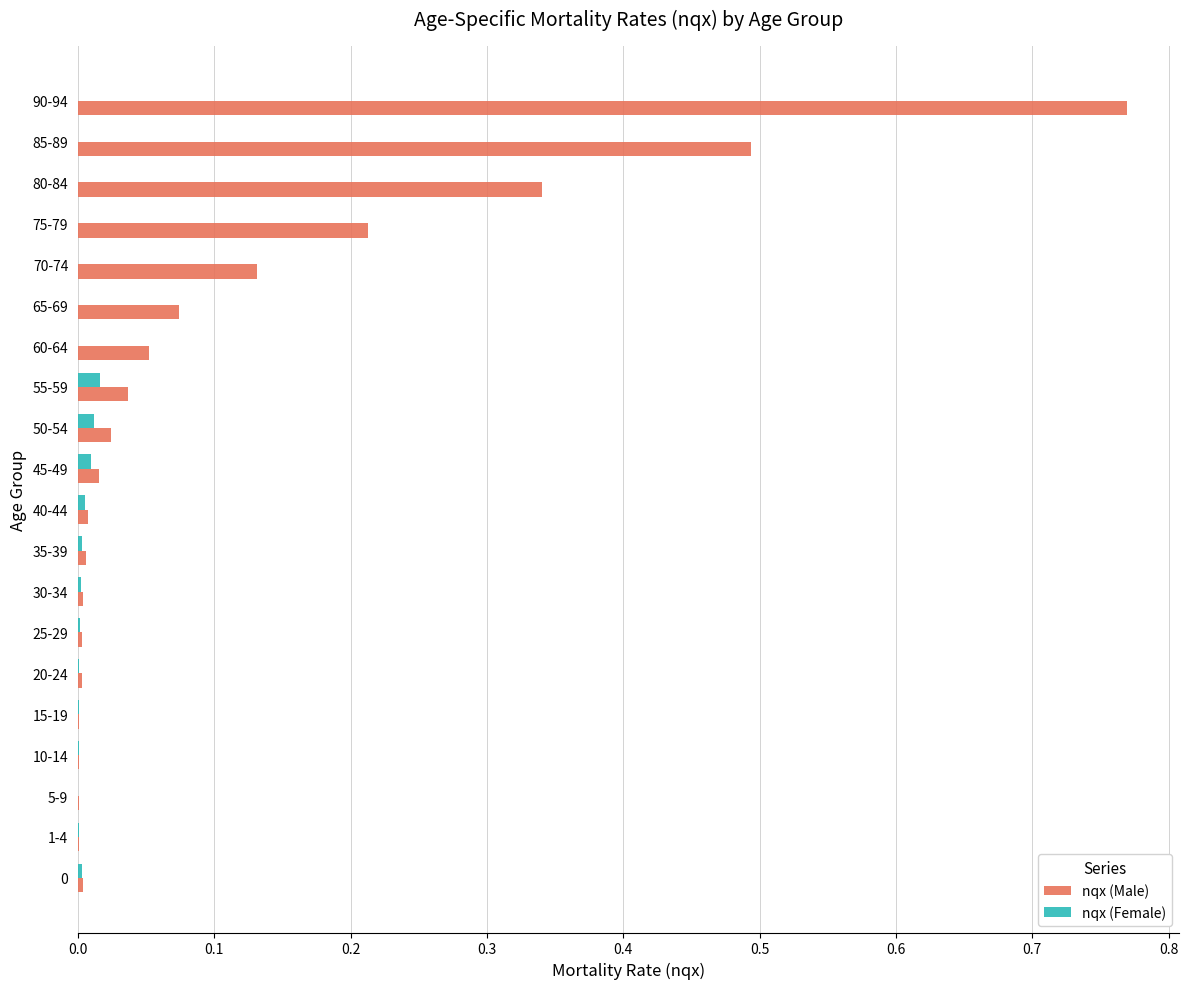

The nqx (Female) series shows 0.0 at 25-29. True or false?

True